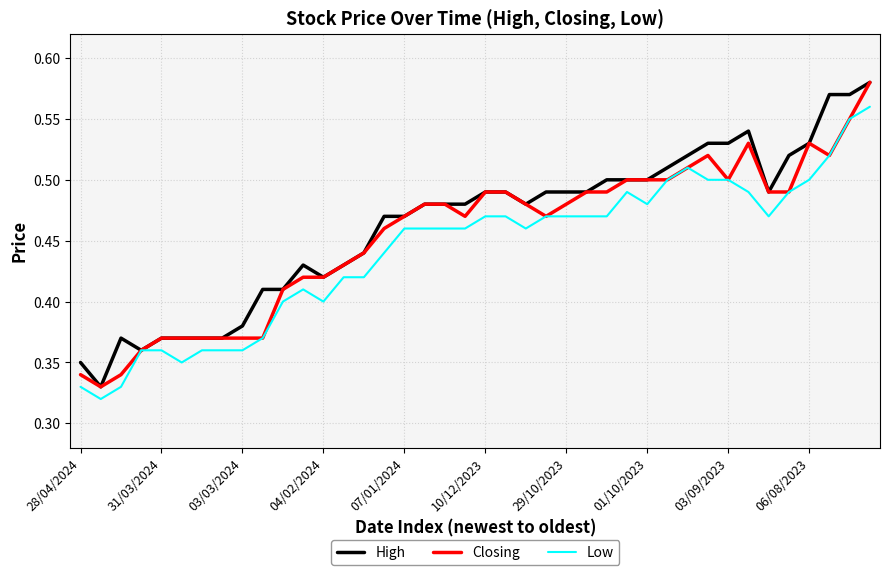

At which category is the sum across all series the highest?

39